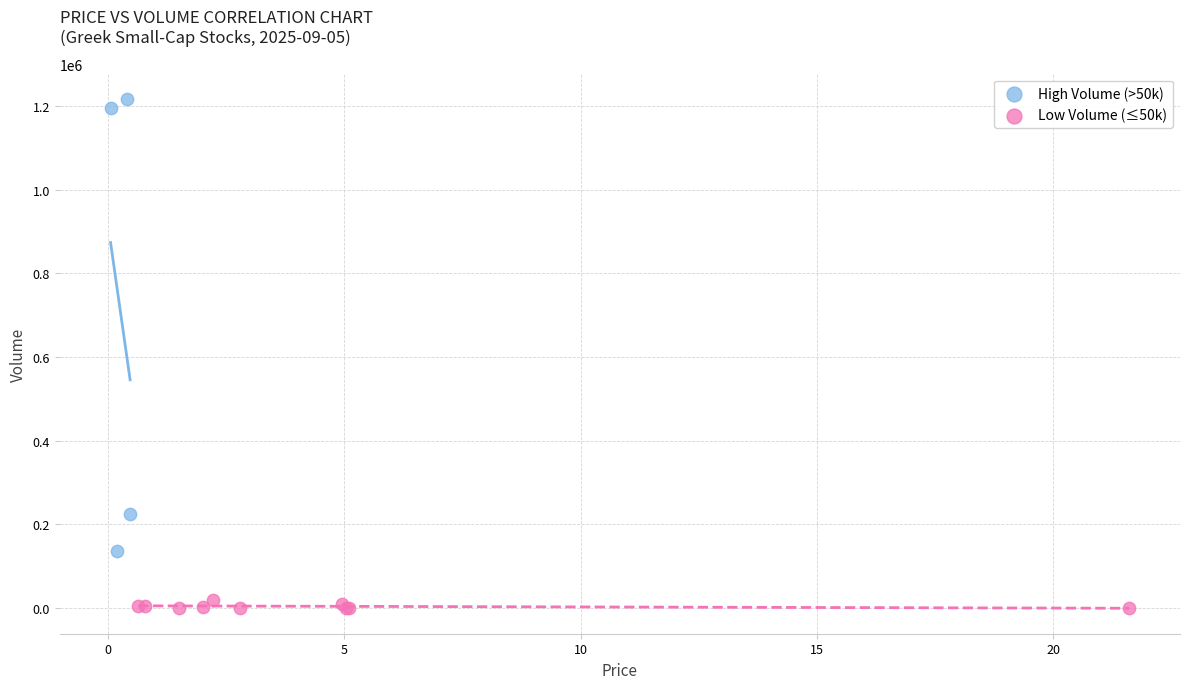

Which series contains the lowest Y value?

Low Volume (≤50k)